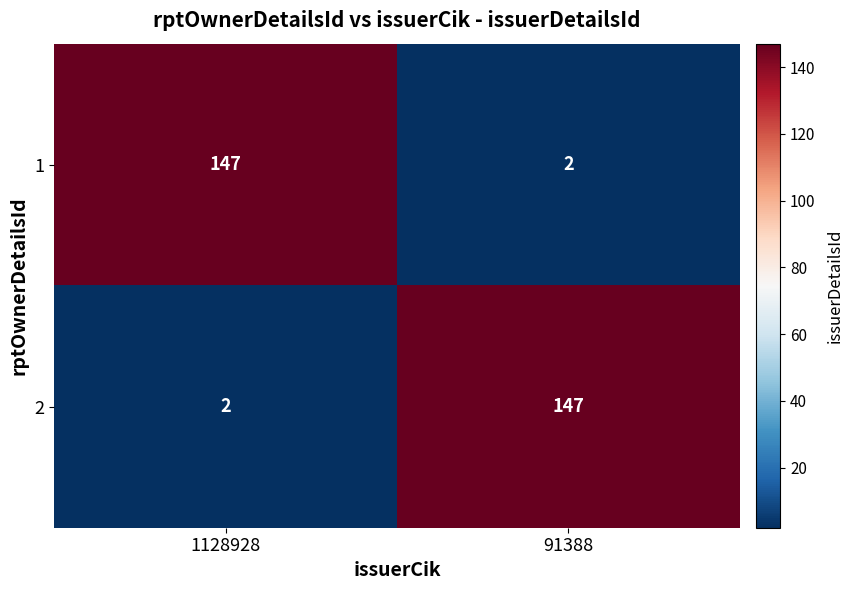

What is the minimum value shown in the chart?

2